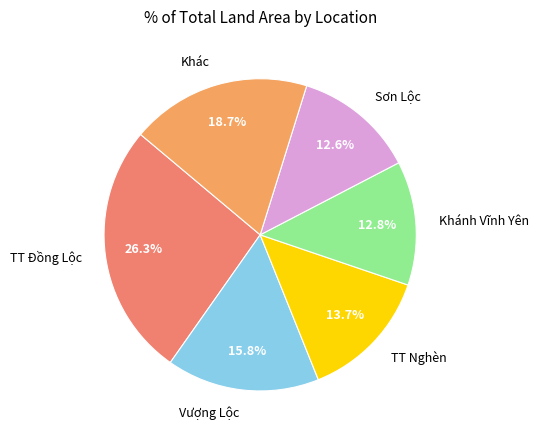

What portion of the pie excludes TT Nghèn?

86.3%